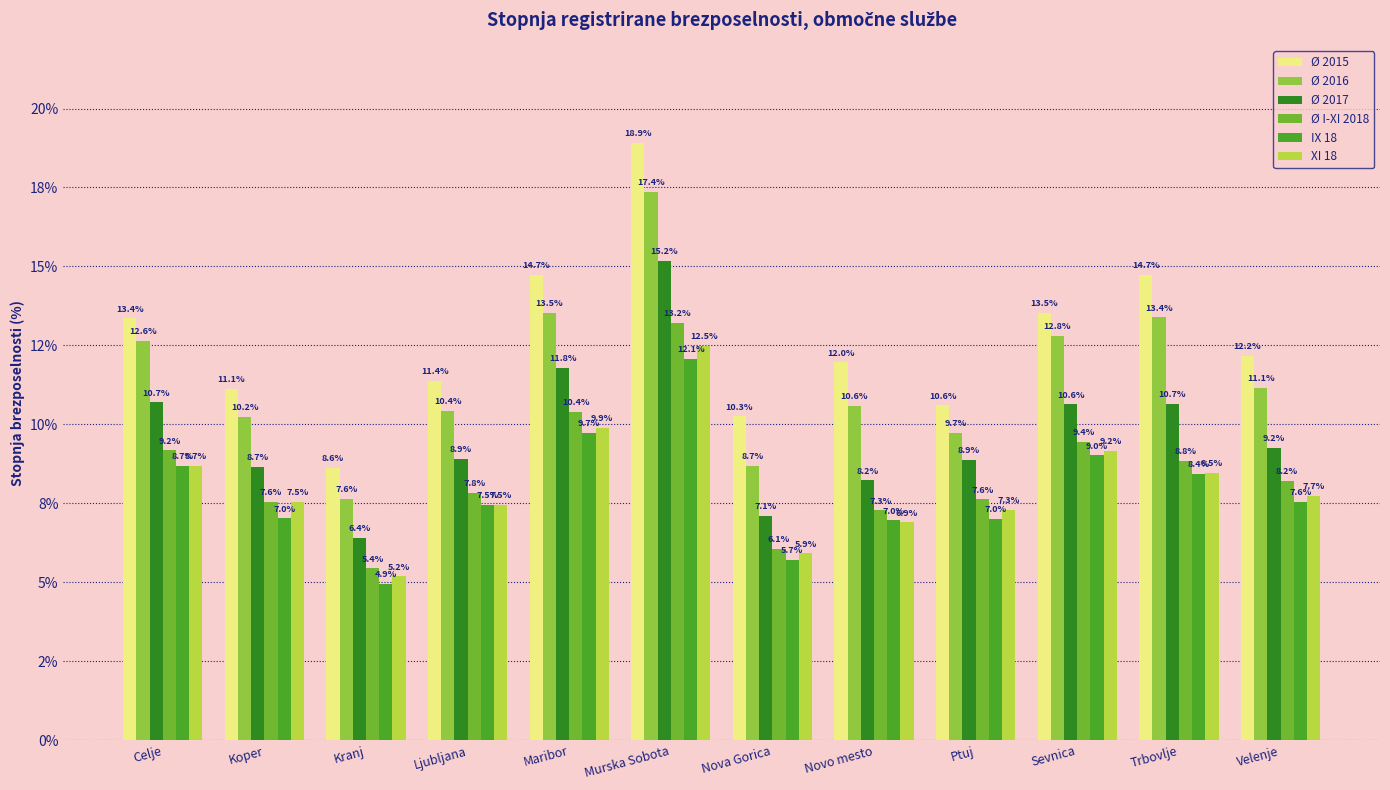

Reading left to right, extract all data points from this chart.

Ø 2015: Celje=13.4	Koper=11.1	Kranj=8.6	Ljubljana=11.4	Maribor=14.7	Murska Sobota=18.9	Nova Gorica=10.3	Novo mesto=12.0	Ptuj=10.6	Sevnica=13.5	Trbovlje=14.7	Velenje=12.2
Ø 2016: Celje=12.6	Koper=10.2	Kranj=7.6	Ljubljana=10.4	Maribor=13.5	Murska Sobota=17.4	Nova Gorica=8.7	Novo mesto=10.6	Ptuj=9.7	Sevnica=12.8	Trbovlje=13.4	Velenje=11.1
Ø 2017: Celje=10.7	Koper=8.7	Kranj=6.4	Ljubljana=8.9	Maribor=11.8	Murska Sobota=15.2	Nova Gorica=7.1	Novo mesto=8.2	Ptuj=8.9	Sevnica=10.6	Trbovlje=10.7	Velenje=9.2
Ø I-XI 2018: Celje=9.2	Koper=7.6	Kranj=5.4	Ljubljana=7.8	Maribor=10.4	Murska Sobota=13.2	Nova Gorica=6.1	Novo mesto=7.3	Ptuj=7.6	Sevnica=9.4	Trbovlje=8.8	Velenje=8.2
IX 18: Celje=8.7	Koper=7.0	Kranj=4.9	Ljubljana=7.5	Maribor=9.7	Murska Sobota=12.1	Nova Gorica=5.7	Novo mesto=7.0	Ptuj=7.0	Sevnica=9.0	Trbovlje=8.4	Velenje=7.6
XI 18: Celje=8.7	Koper=7.5	Kranj=5.2	Ljubljana=7.5	Maribor=9.9	Murska Sobota=12.5	Nova Gorica=5.9	Novo mesto=6.9	Ptuj=7.3	Sevnica=9.2	Trbovlje=8.5	Velenje=7.7